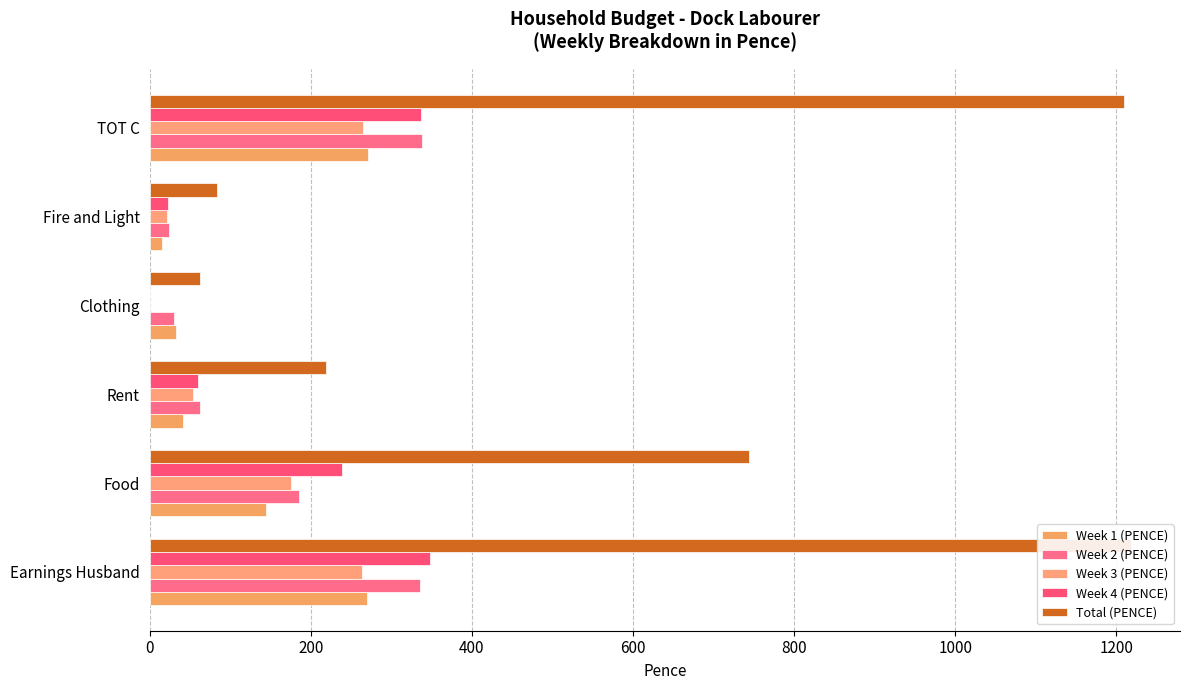

What are all the series names shown in the legend?

Week 1 (PENCE), Week 2 (PENCE), Week 3 (PENCE), Week 4 (PENCE), Total (PENCE)